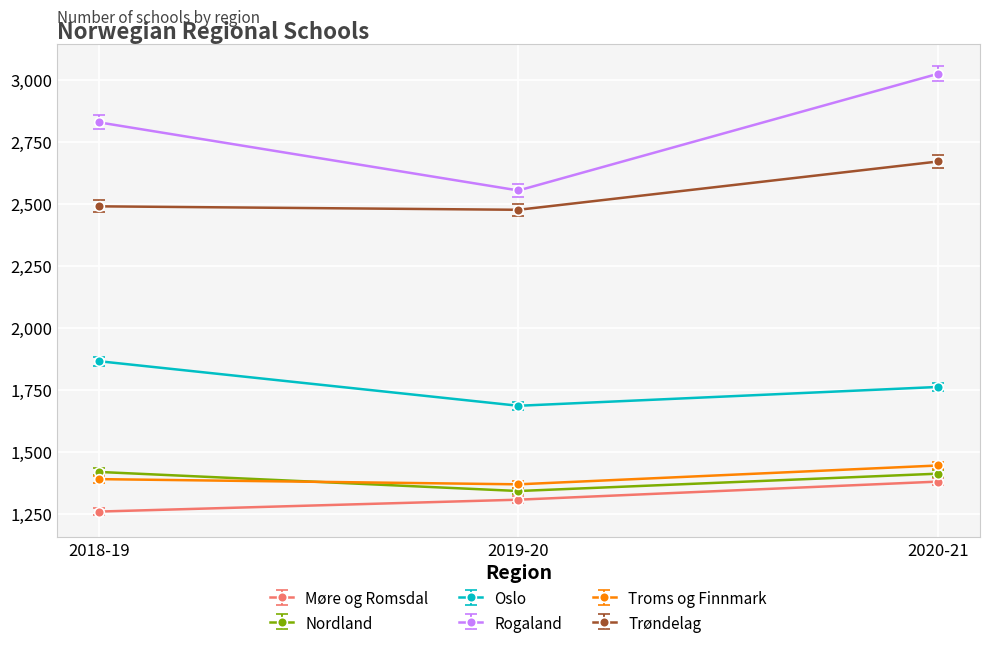

Rank the categories by Oslo value from lowest to highest.

2019-20, 2020-21, 2018-19